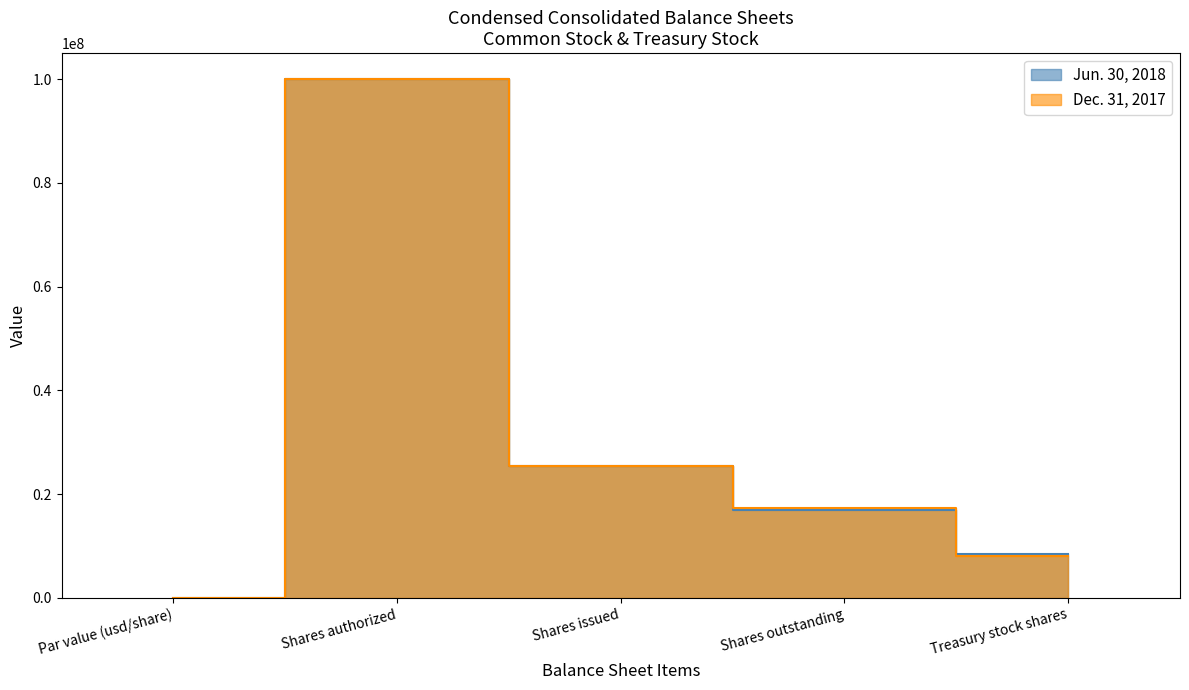

What are all the series names shown in the legend?

Jun. 30, 2018, Dec. 31, 2017